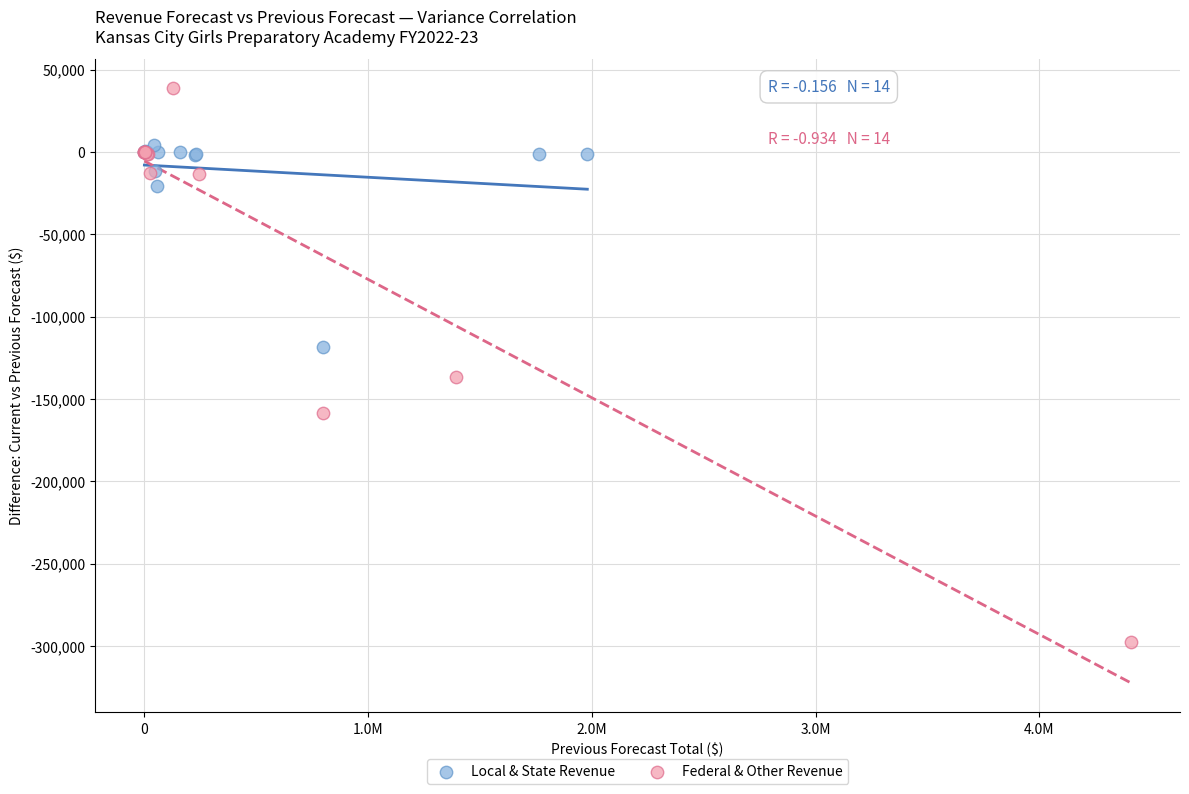

Which series contains the highest Y value?

Federal & Other Revenue